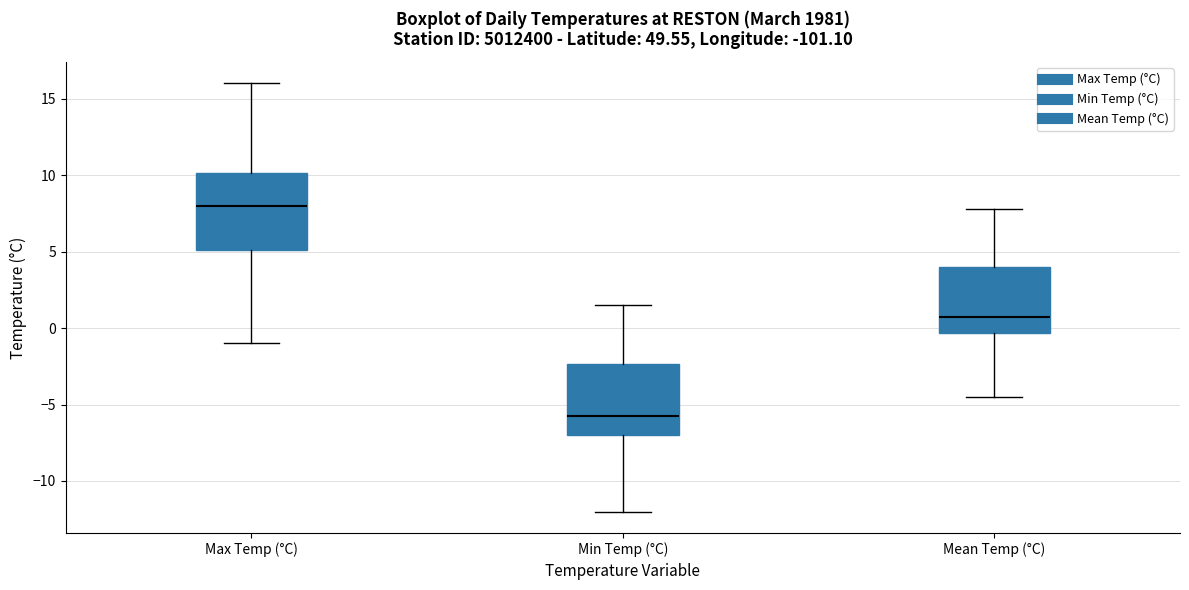

Reading left to right, read every box against the y-axis: the position of its median line, the range the box covers, and the ends of its whiskers. The values are not printed on the chart, so give them approximately, as read against the axis.

Max Temp (°C): median 8.0, box 5.0 to 10.0, whiskers -1.0 to 16.0
Min Temp (°C): median -5.5, box -7.0 to -2.5, whiskers -12.0 to 1.5
Mean Temp (°C): median 1.0, box -0.5 to 4.0, whiskers -4.5 to 8.0